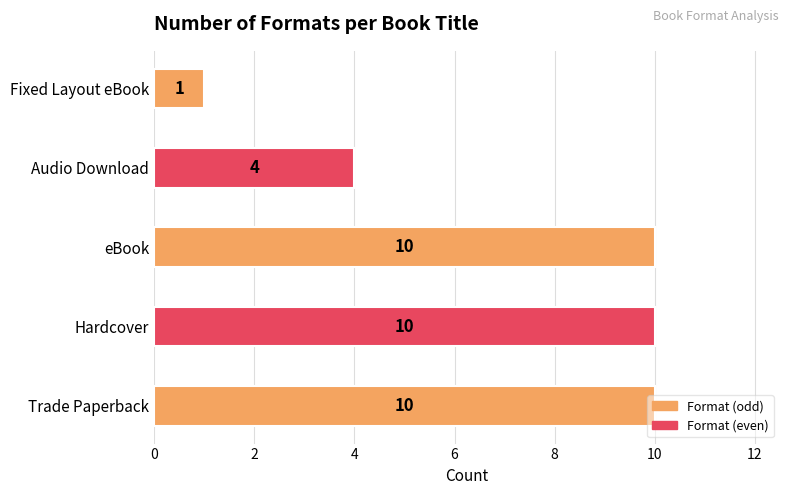

Does the chart contain any negative values?

No